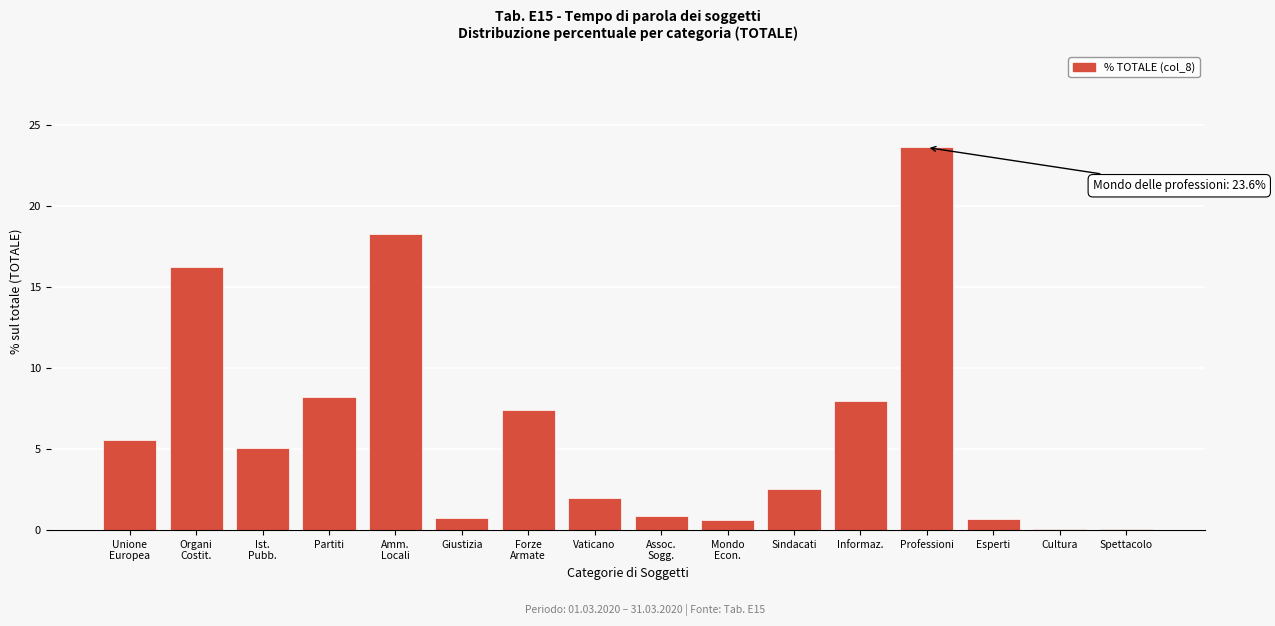

Which has a higher value, Giustizia or Sindacati?

Sindacati